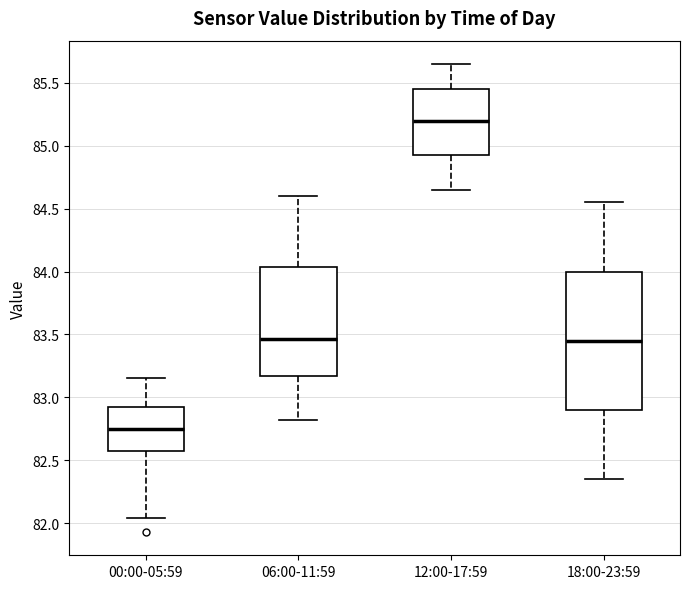

Where does the lower whisker of the box for 06:00-11:59 end on the y-axis? The values are not printed on the chart, so give them approximately, as read against the axis.

82.80